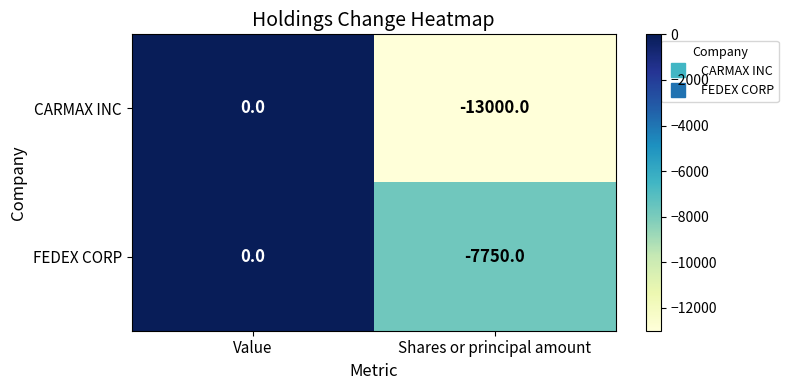

Reading left to right, list all the values displayed in this chart.

CARMAX INC: Value=0	Shares or principal amount=-13000
FEDEX CORP: Value=0	Shares or principal amount=-7750